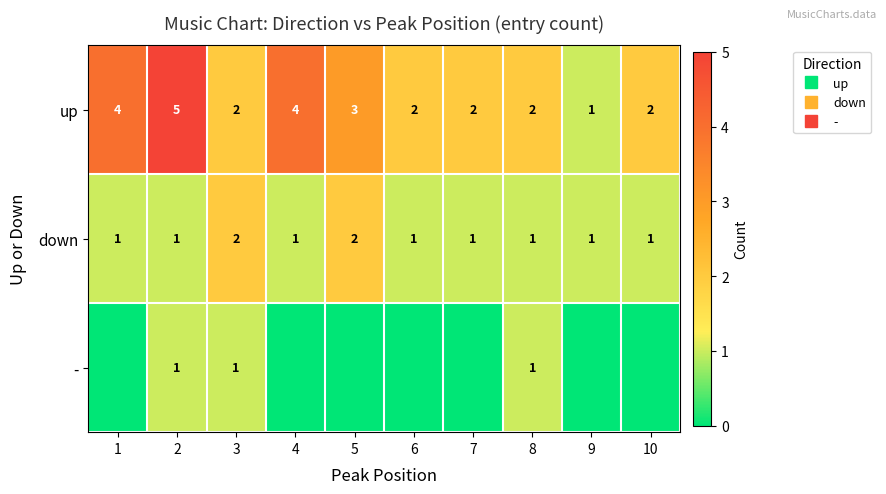

Between 4 and 7, which series saw the biggest shift?

up